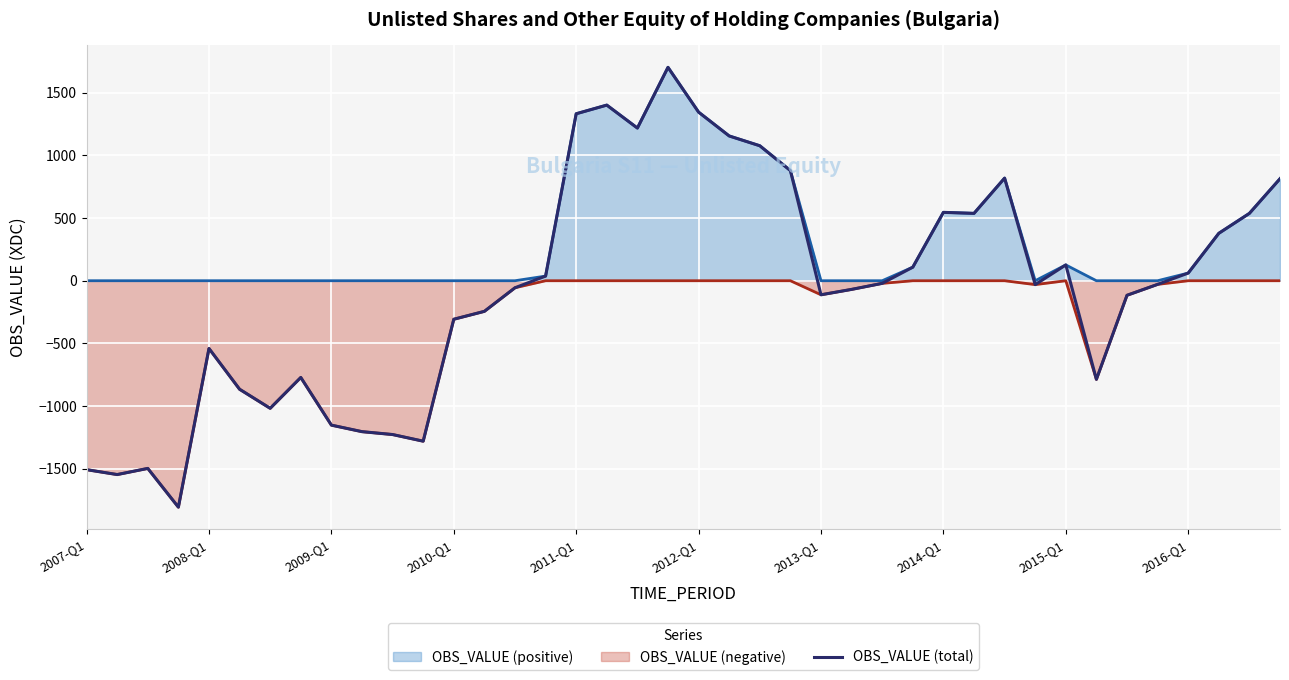

Rank the series by their average value, from lowest to highest.

OBS_VALUE (negative), OBS_VALUE (total), OBS_VALUE (positive)